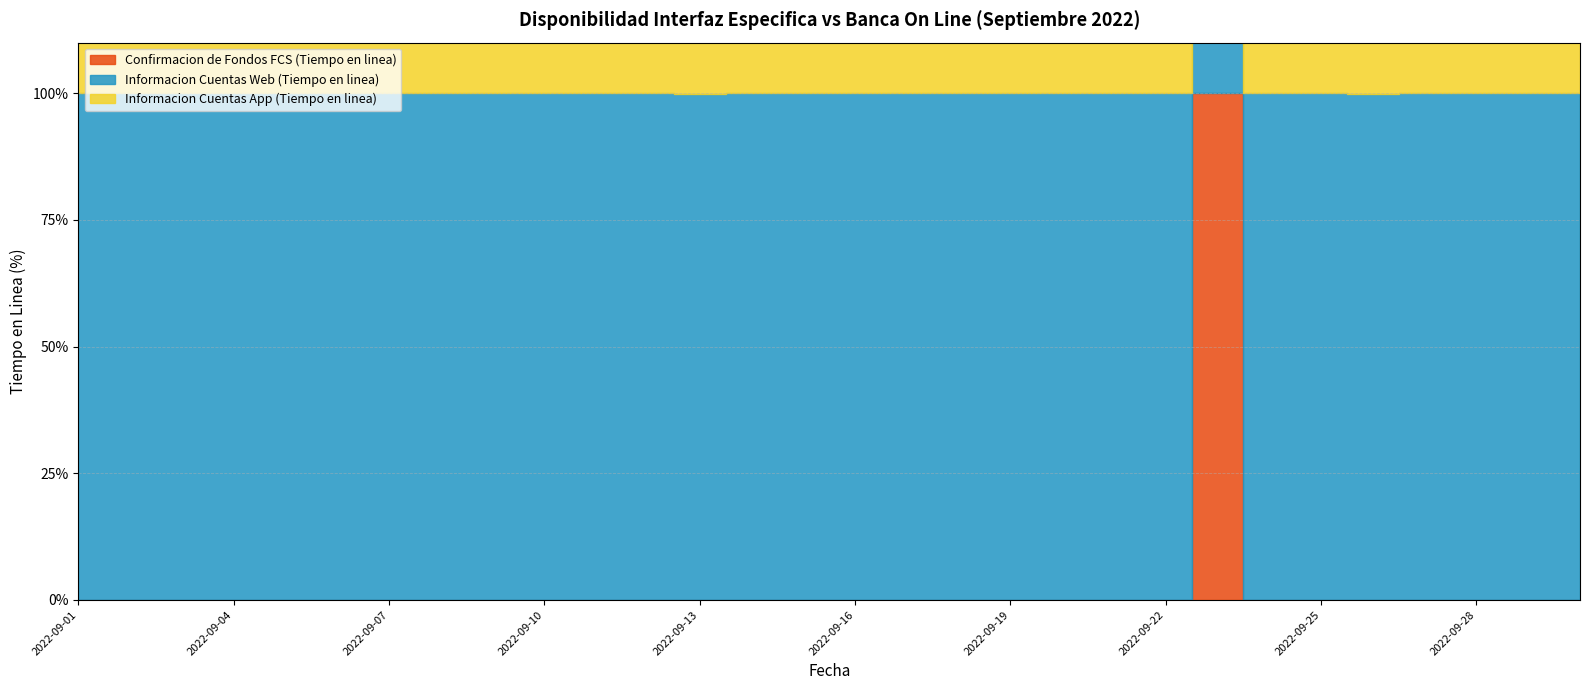

How many series are shown in this chart?

3